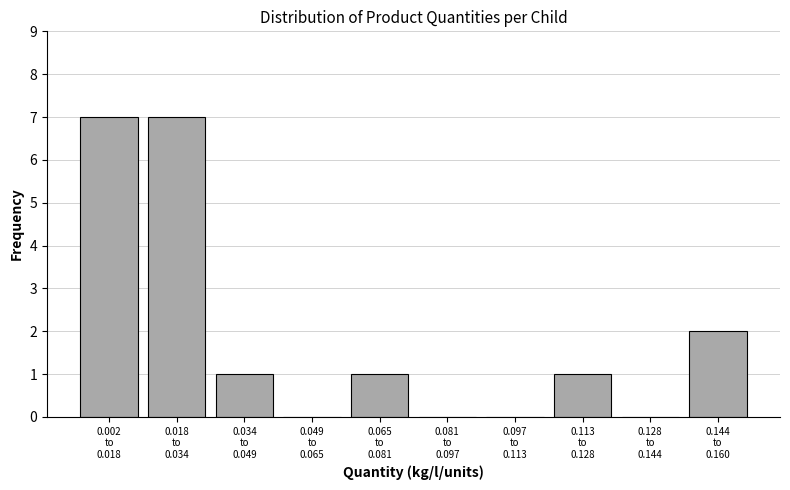

What is the greatest value displayed?

7